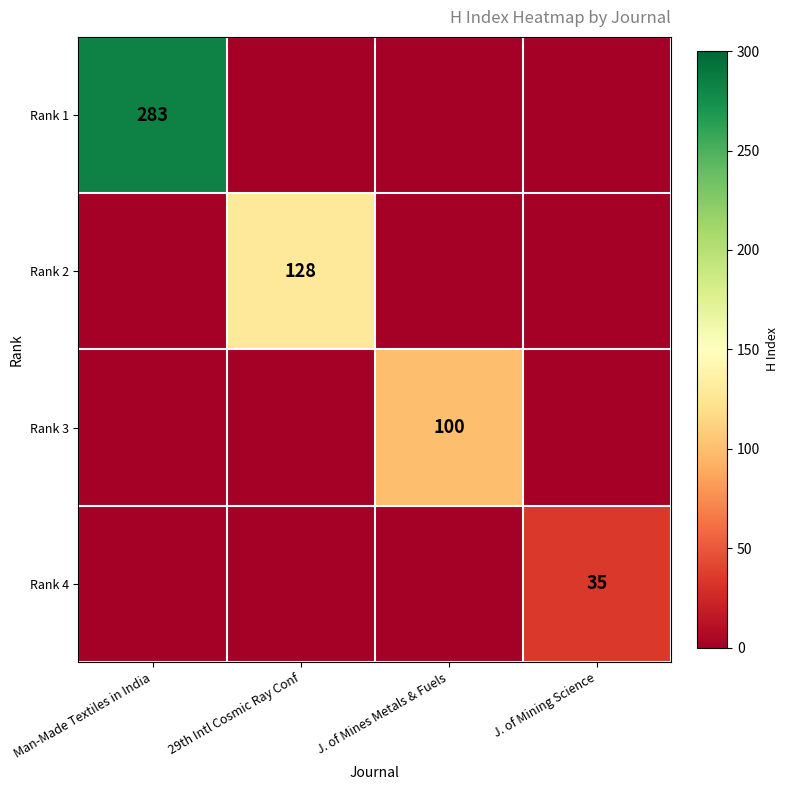

Which category has the highest value across all series?

Man-Made Textiles in India